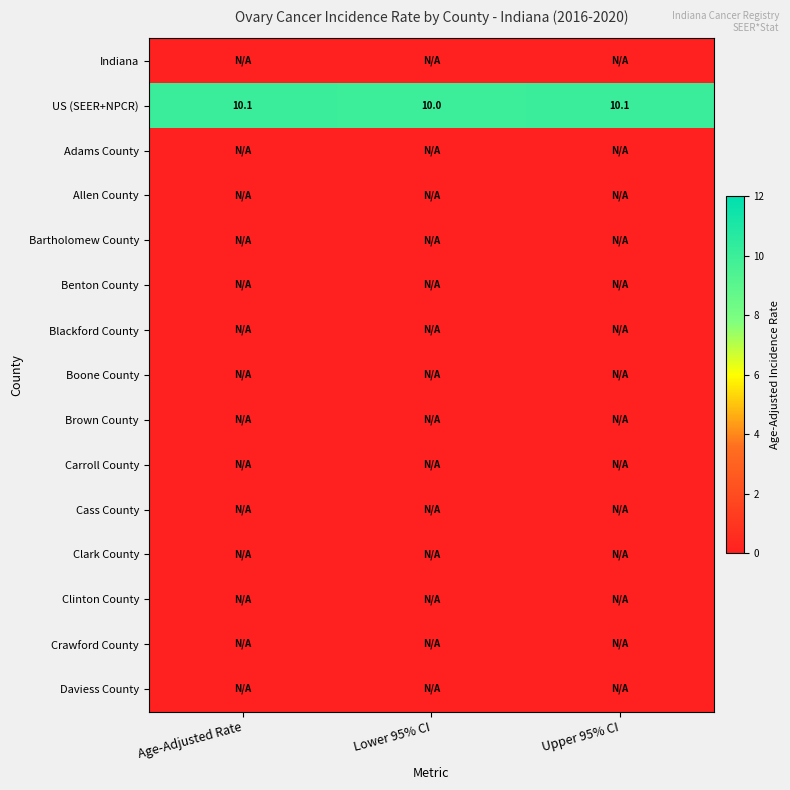

At which category does the chart reach its minimum across all series?

Age-Adjusted Rate